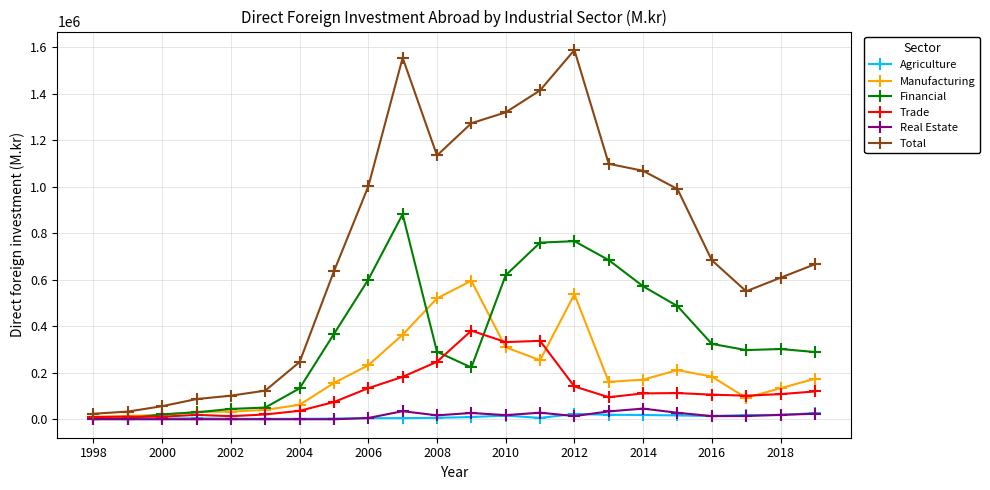

How many lines are shown in the chart?

6